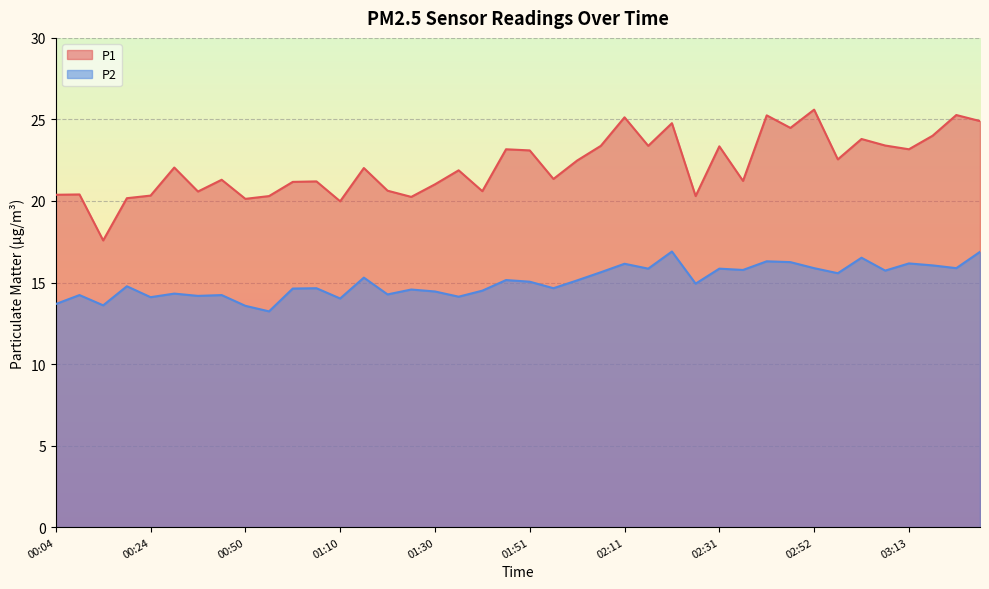

True or false: P1 and P2 cross at least once.

False